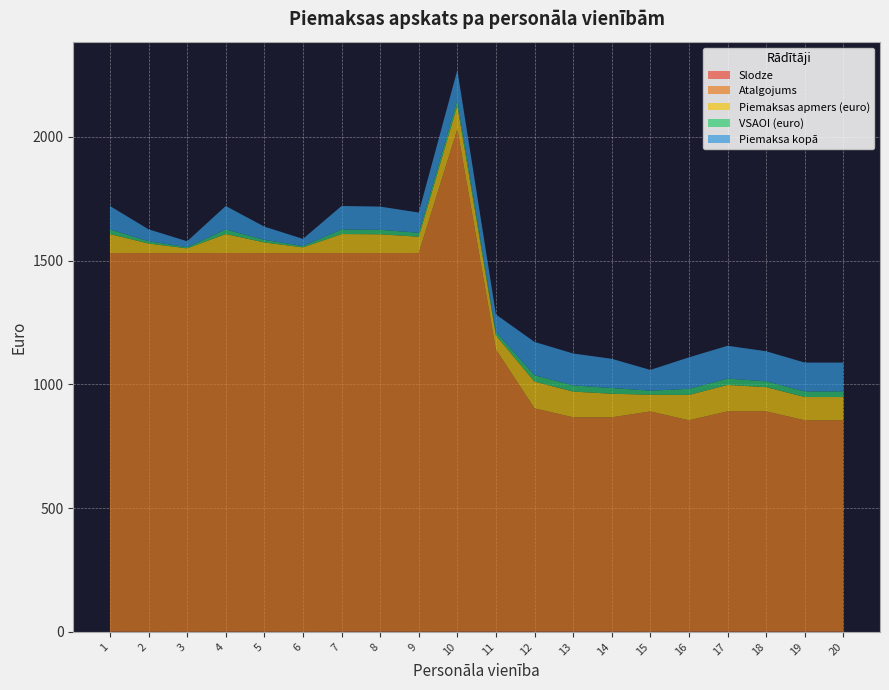

Reading left to right, transcribe all the data shown in this chart.

Slodze: 1.0	0.5	0.3	1.0	0.6	0.3	1.0	1.0	0.9	0.9	1.0	1.0	1.0	1.0	0.8	1.0	1.0	1.0	1.0	1.0
Atalgojums: 1530.0	1530.0	1530.0	1530.0	1530.0	1530.0	1530.0	1530.0	1530.0	2030.0	1140.0	902.0	866.0	866.0	890.0	854.0	890.0	890.0	854.0	854.0
Piemaksas apmers (euro): 76.5	38.7	19.4	76.5	43.1	23.2	76.5	75.5	65.8	96.4	57.0	108.2	103.9	95.3	67.6	102.5	106.8	97.9	93.9	93.9
VSAOI (euro): 18.4	9.3	4.7	18.4	10.4	5.6	18.4	18.2	15.9	23.2	13.7	26.1	25.0	22.9	16.3	24.7	25.7	23.6	22.6	22.6
Piemaksa kopā: 94.9	48.1	24.0	94.9	53.5	28.8	94.9	93.7	81.7	119.6	70.7	134.3	128.9	118.2	83.9	127.2	132.5	121.5	116.6	116.6